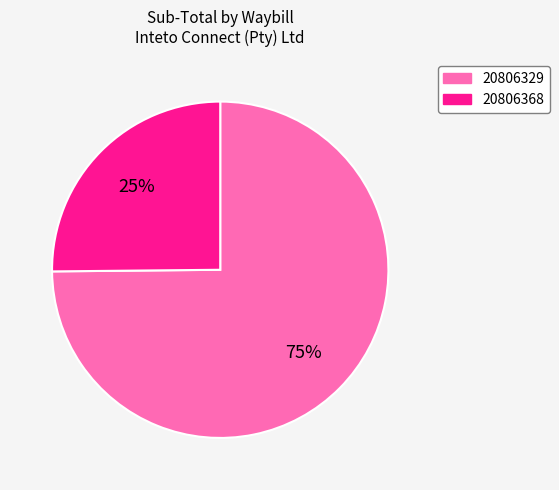

To the nearest percent, what percentage of the pie is 20806368?

25%